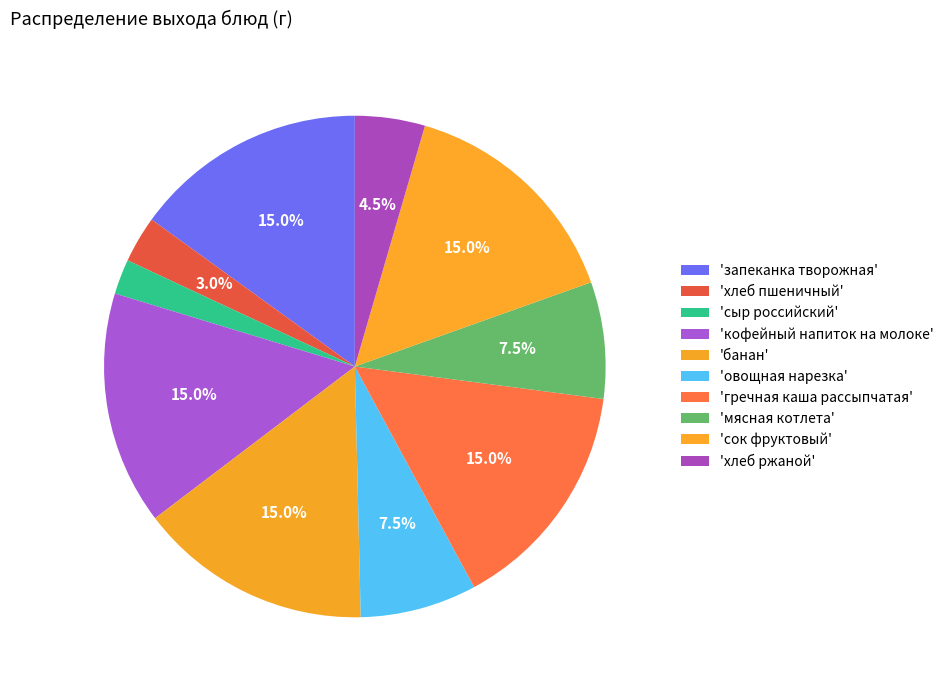

How many slices are in this pie chart?

10